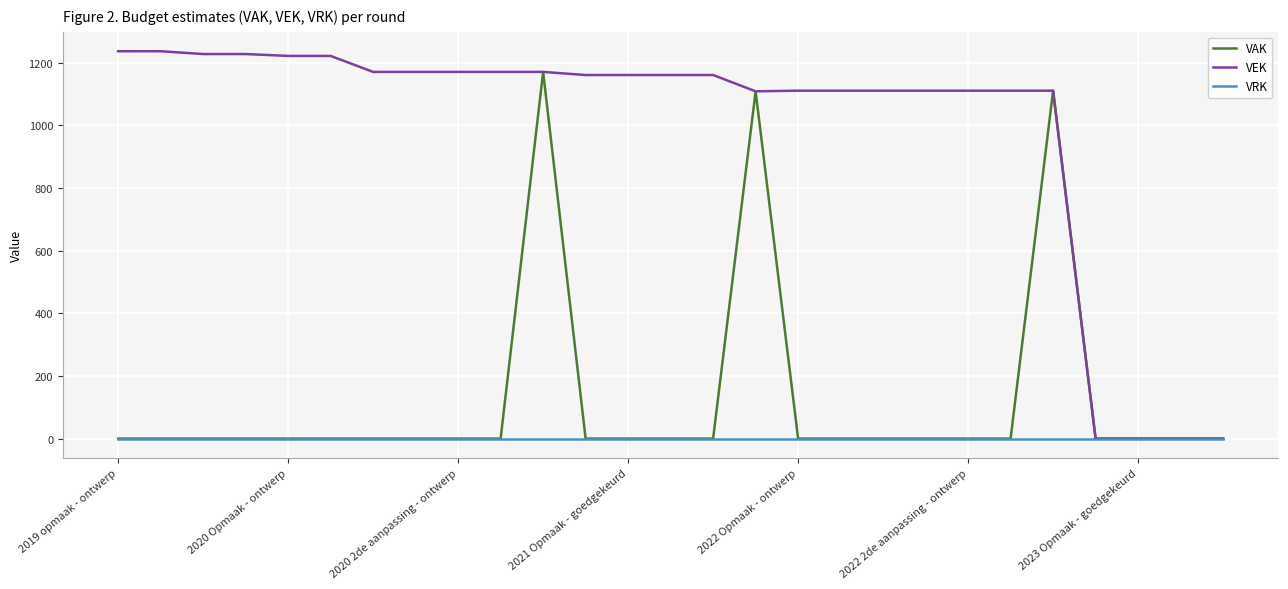

What is the maximum value shown in the chart?

1237